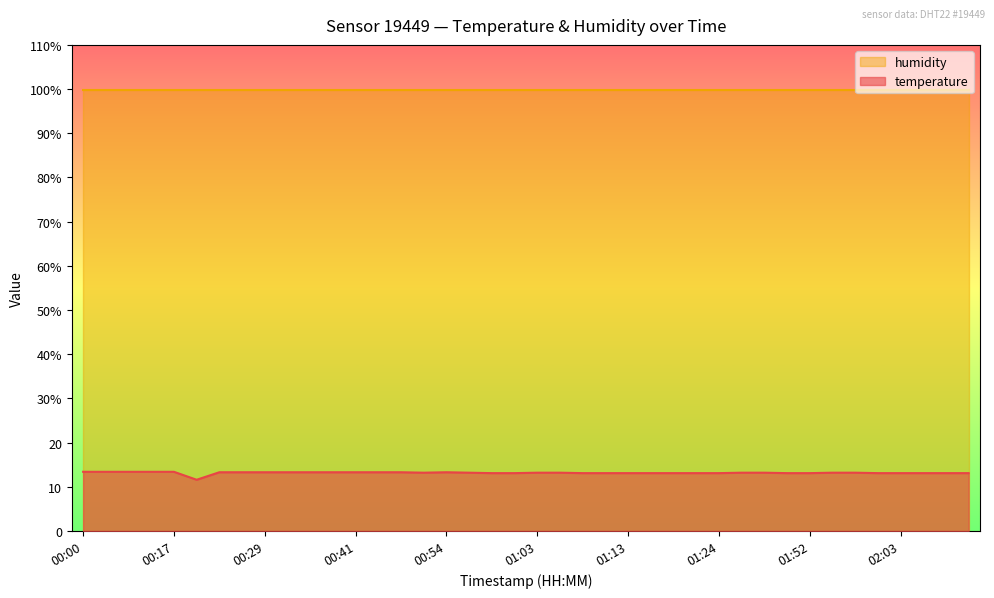

List the labels in order of value, smallest first.

00:19, 00:58, 01:01, 01:08, 01:11, 01:13, 01:16, 01:18, 01:21, 01:24, 01:50, 01:52, 02:00, 02:03, 02:05, 02:08, 02:10, 00:51, 00:56, 01:03, 01:06, 01:38, 01:44, 01:55, 01:58, 00:24, 00:27, 00:29, 00:31, 00:34, 00:36, 00:41, 00:44, 00:46, 00:54, 00:00, 00:07, 00:09, 00:14, 00:17